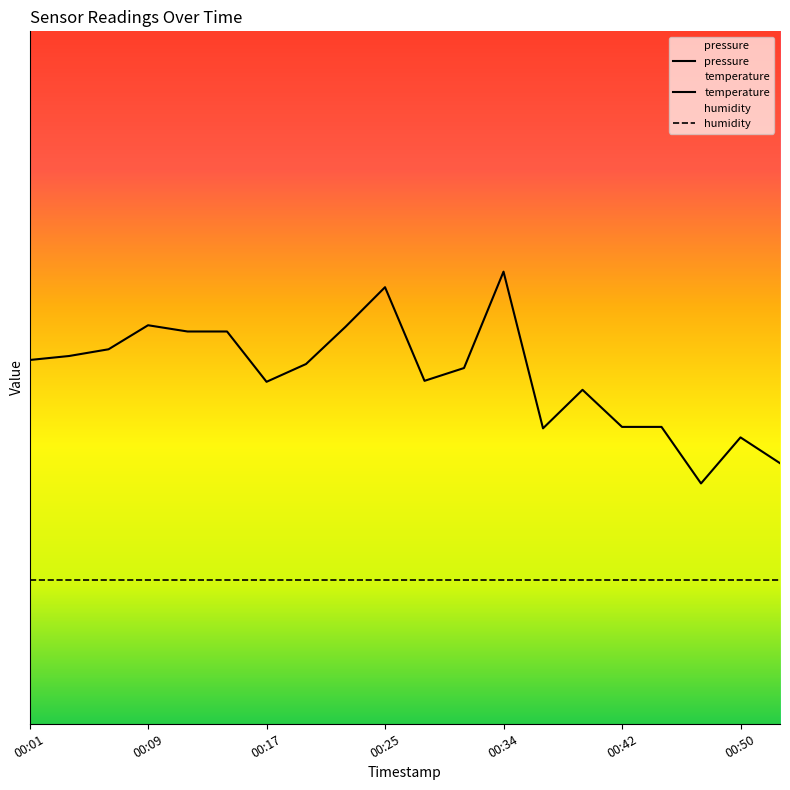

Which has a higher value, 10 or 00:42?

00:42